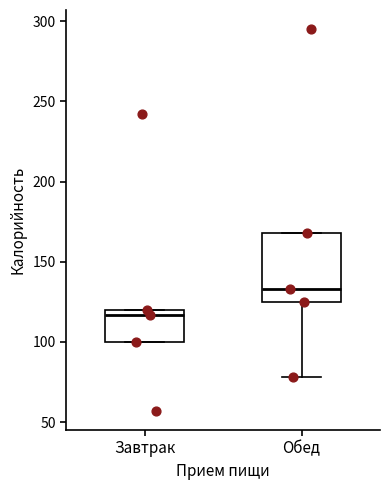

Which box is the tallest, from its lower edge to its upper edge?

Обед